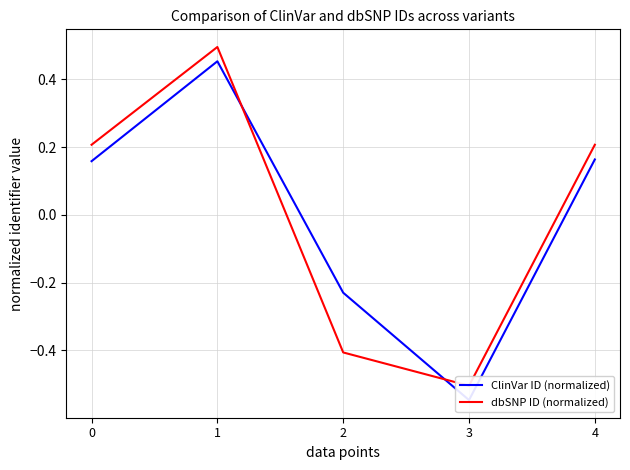

What is the difference between the second highest and second lowest values in the ClinVar ID (normalized) series?

0.4